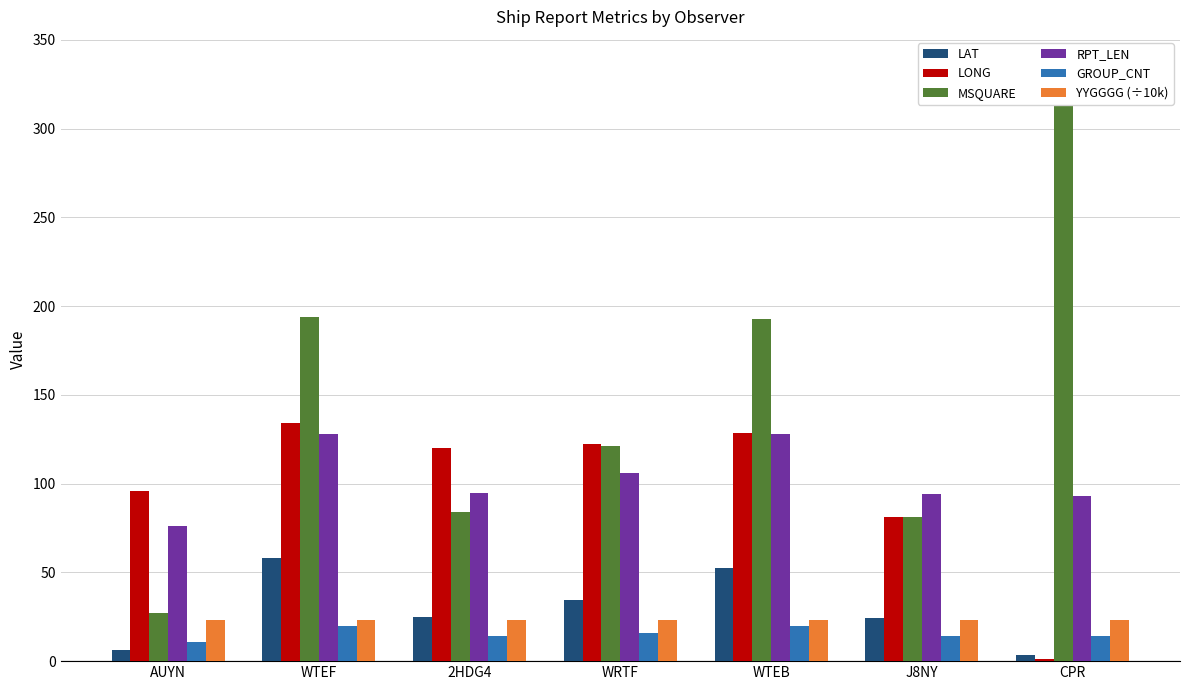

List the series in order of their peak value, lowest first.

GROUP_CNT, YYGGGG (÷10k), LAT, RPT_LEN, LONG, MSQUARE